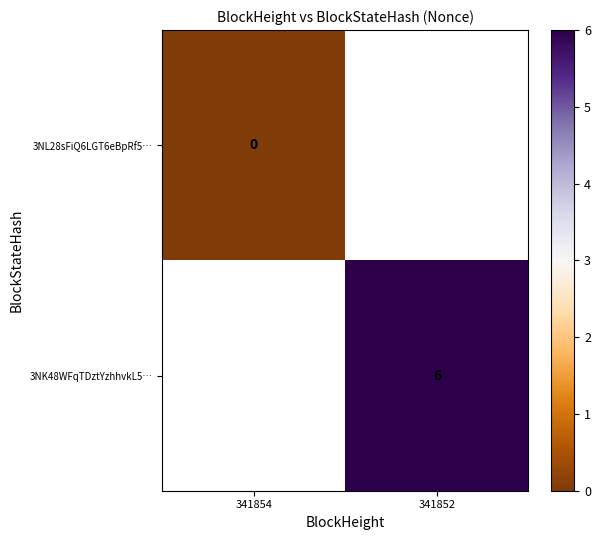

Which category has the highest value across all series?

341852